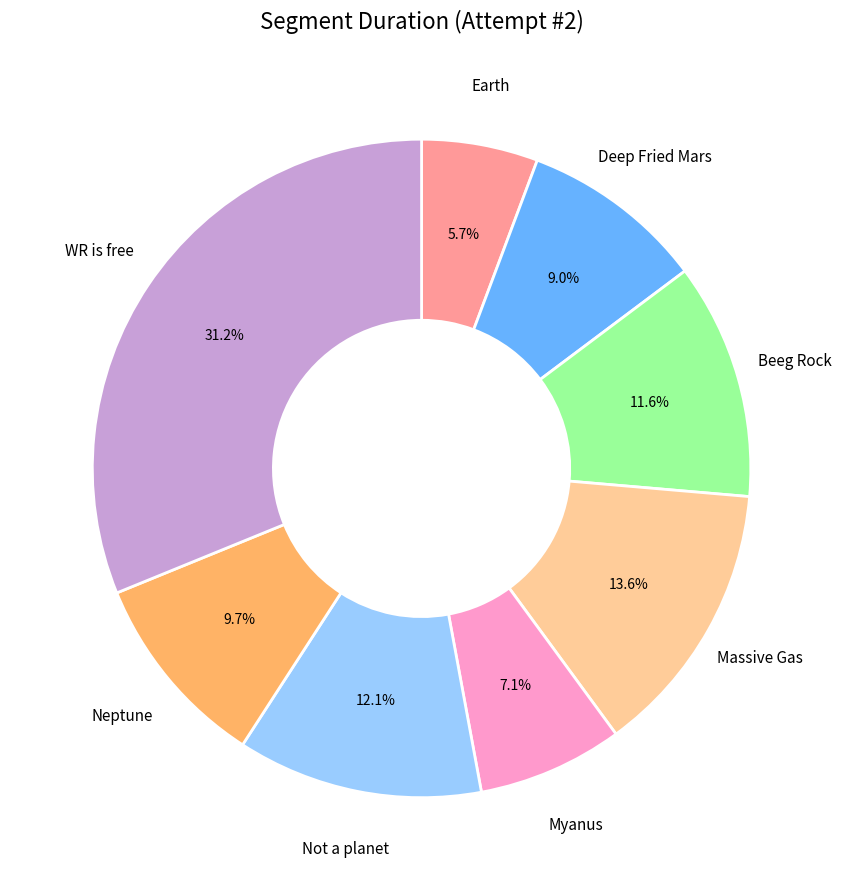

Does any single category account for the majority?

No